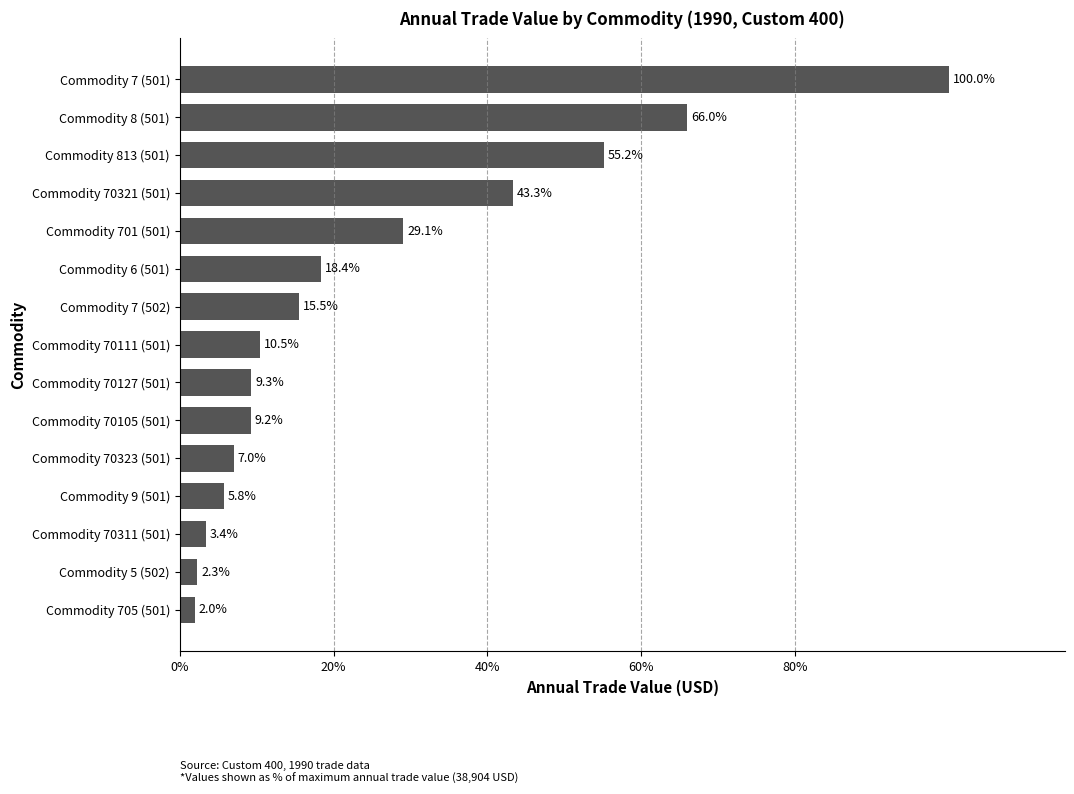

How many bars are there in total?

15